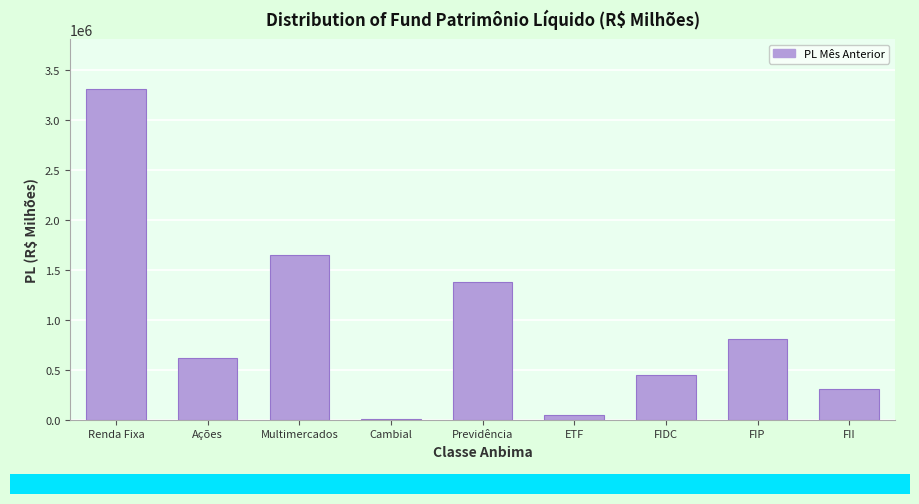

Which has a higher value, FIDC or FIP?

FIP